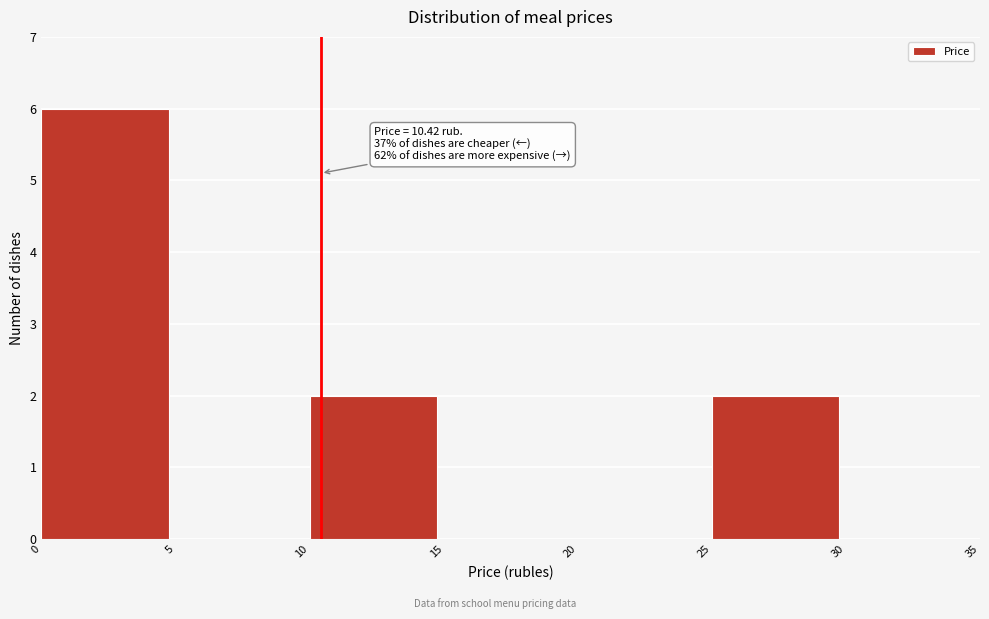

Which range on the x-axis has the tallest bar?

0 to 5